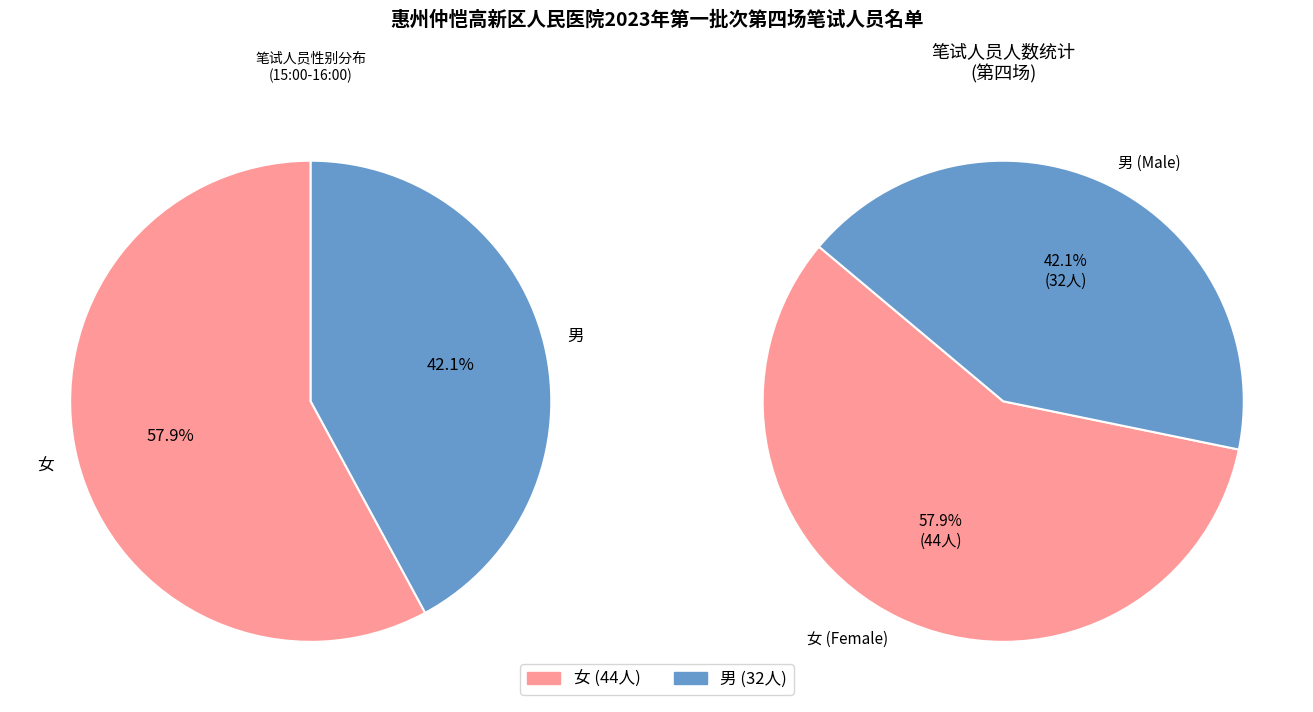

What is the largest slice in the pie chart?

女